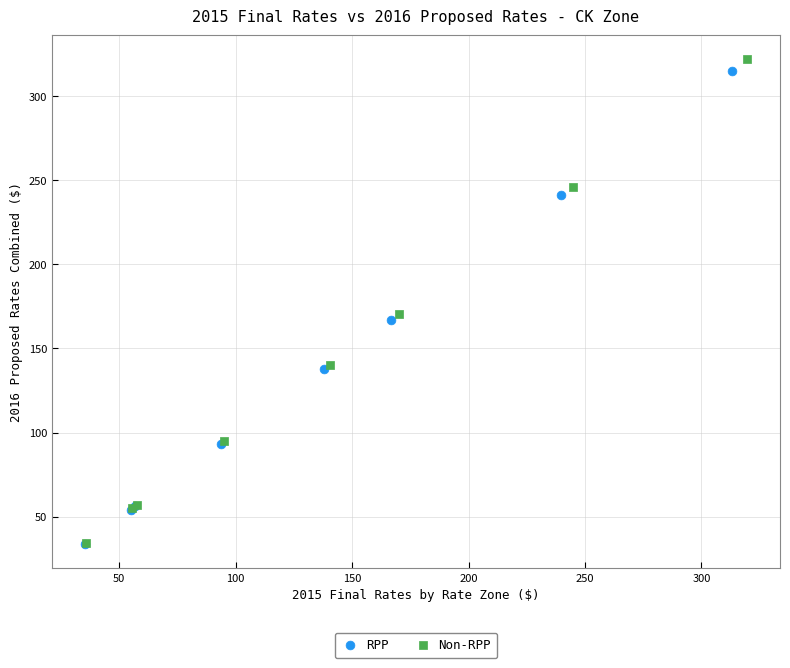

Which series has the largest Y range (max minus min)?

Non-RPP